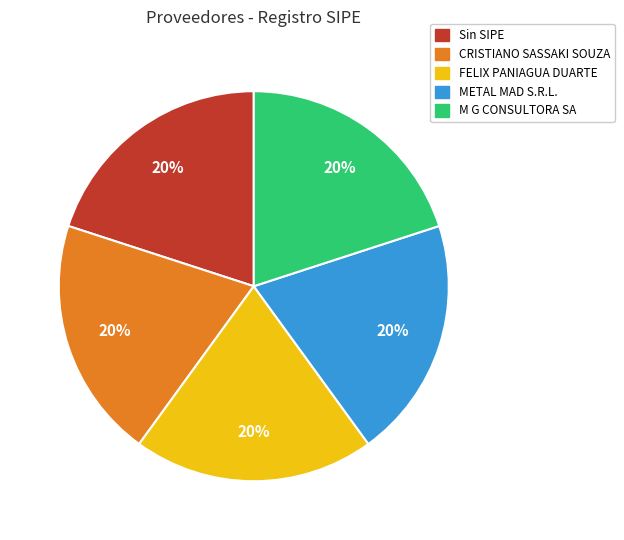

To the nearest percent, what portion does METAL MAD S.R.L. represent?

20%